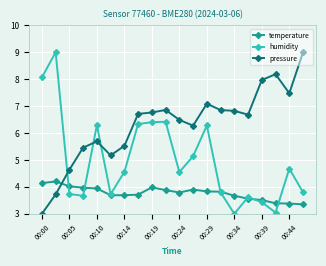

Which series has the largest total across all categories?

pressure